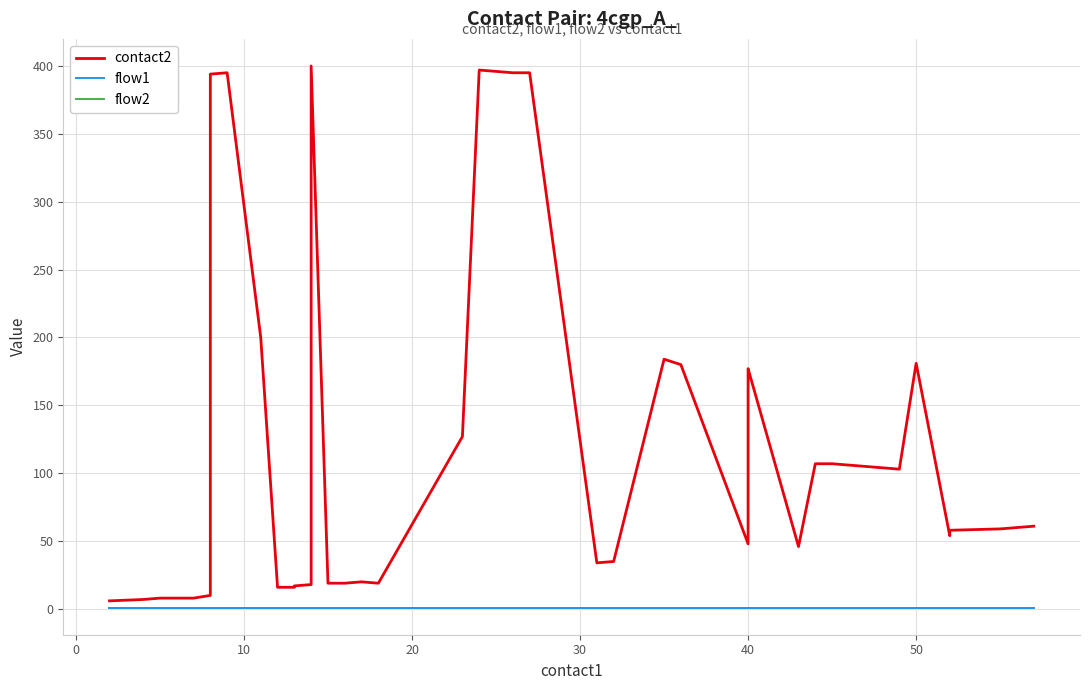

True or false: flow2 and flow1 cross at least once.

False